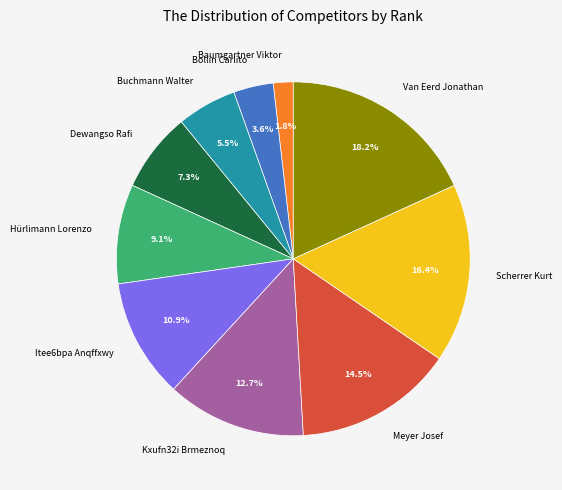

Which slice is the smallest?

Baumgartner Viktor